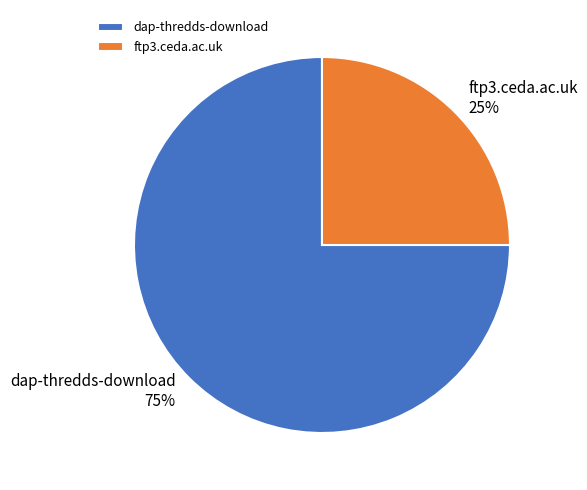

How many slices are in this pie chart?

2